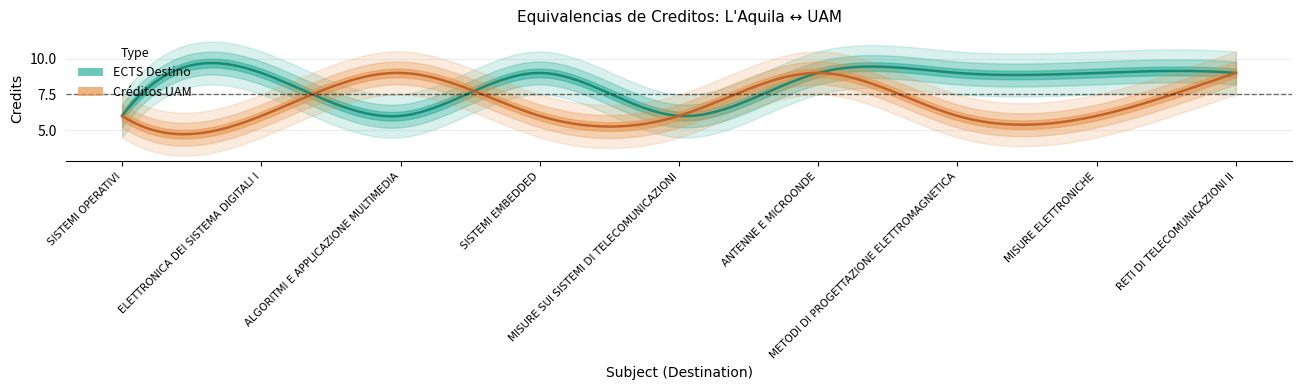

Does the chart have visible grid lines?

Yes